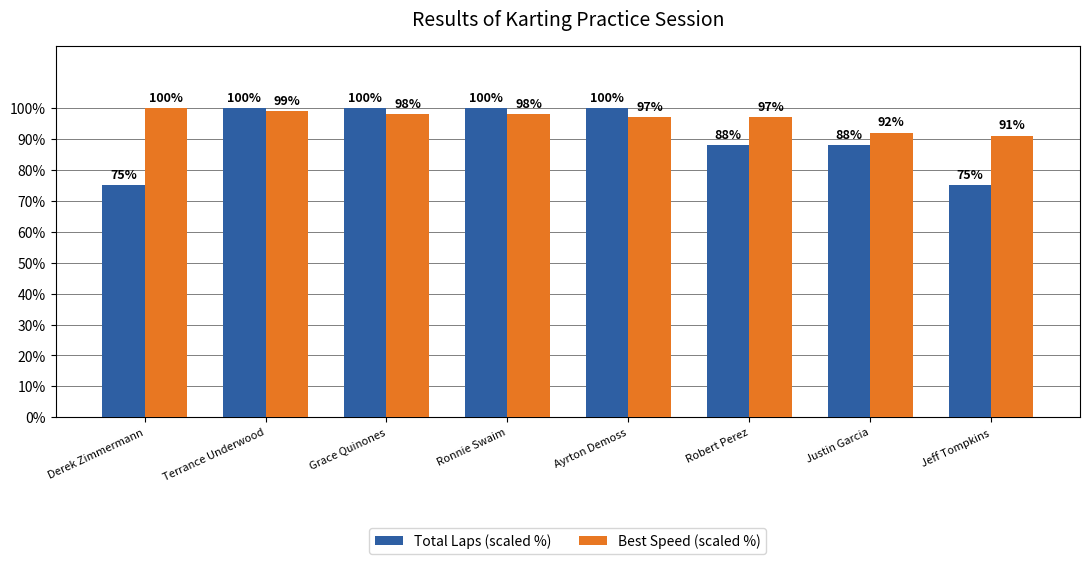

Between Terrance Underwood and Jeff Tompkins, which series saw the biggest shift?

Total Laps (scaled %)